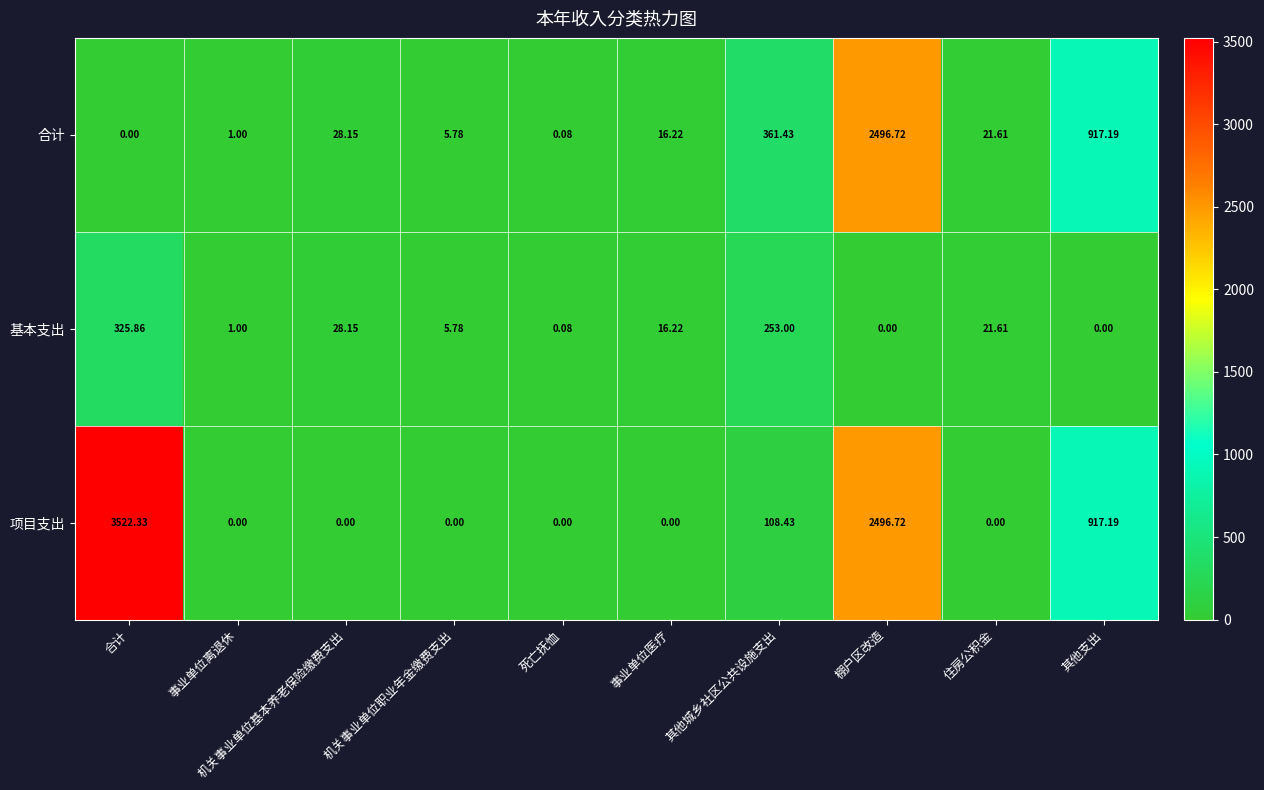

At which label is 基本支出 closest to 162?

其他城乡社区公共设施支出